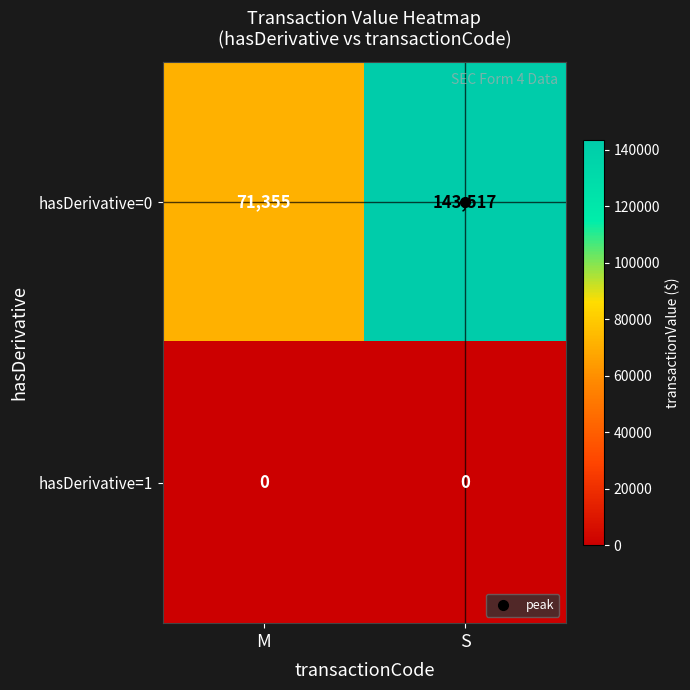

Which series has the largest range (max minus min)?

hasDerivative=0